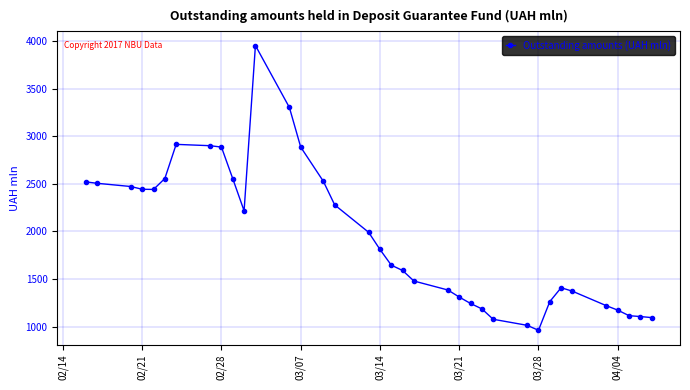

What is the average value?

1938.8